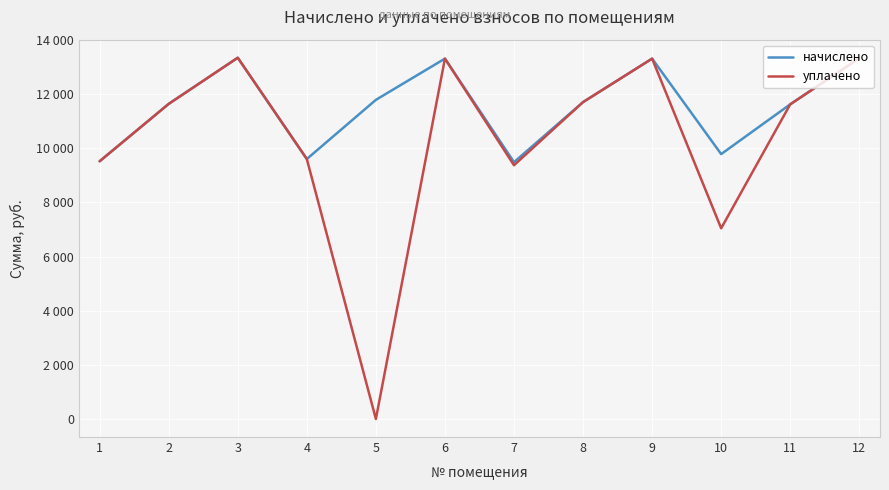

Does the chart display data point markers on the line(s)?

No